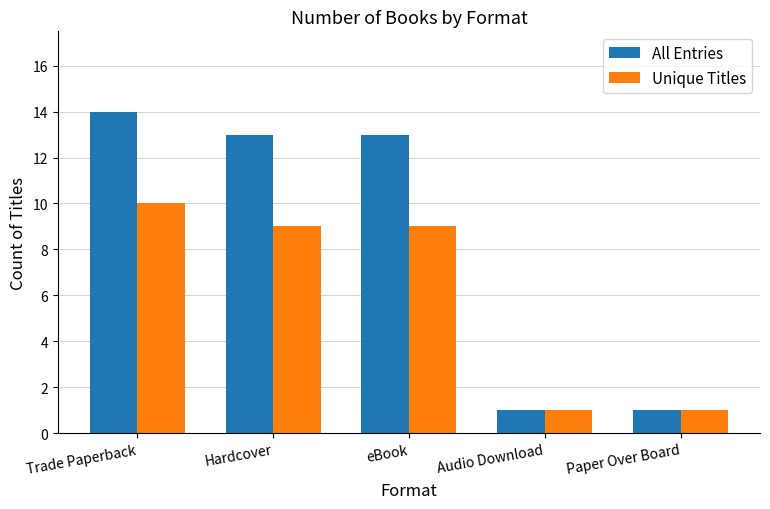

Reading right to left, list all the values displayed in this chart.

All Entries: Paper Over Board=1	Audio Download=1	eBook=13	Hardcover=13	Trade Paperback=14
Unique Titles: Paper Over Board=1	Audio Download=1	eBook=9	Hardcover=9	Trade Paperback=10